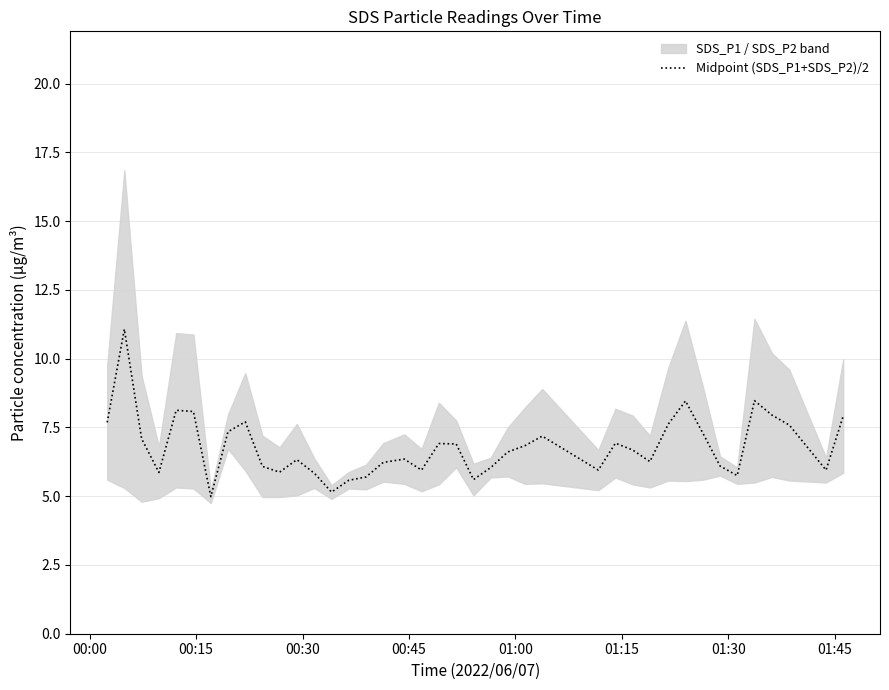

What is the maximum value for Midpoint (SDS_P1+SDS_P2)/2?

11.1